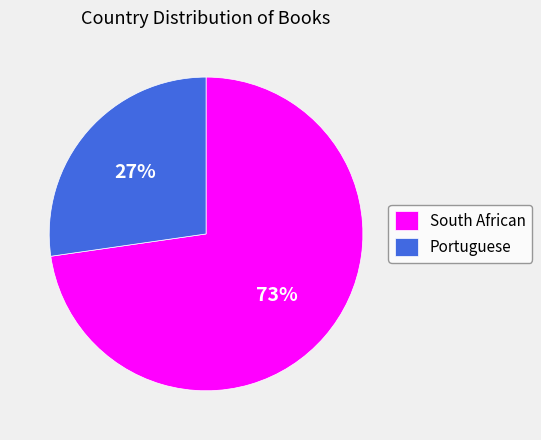

Do South African and Portuguese together represent more than half of the pie?

Yes